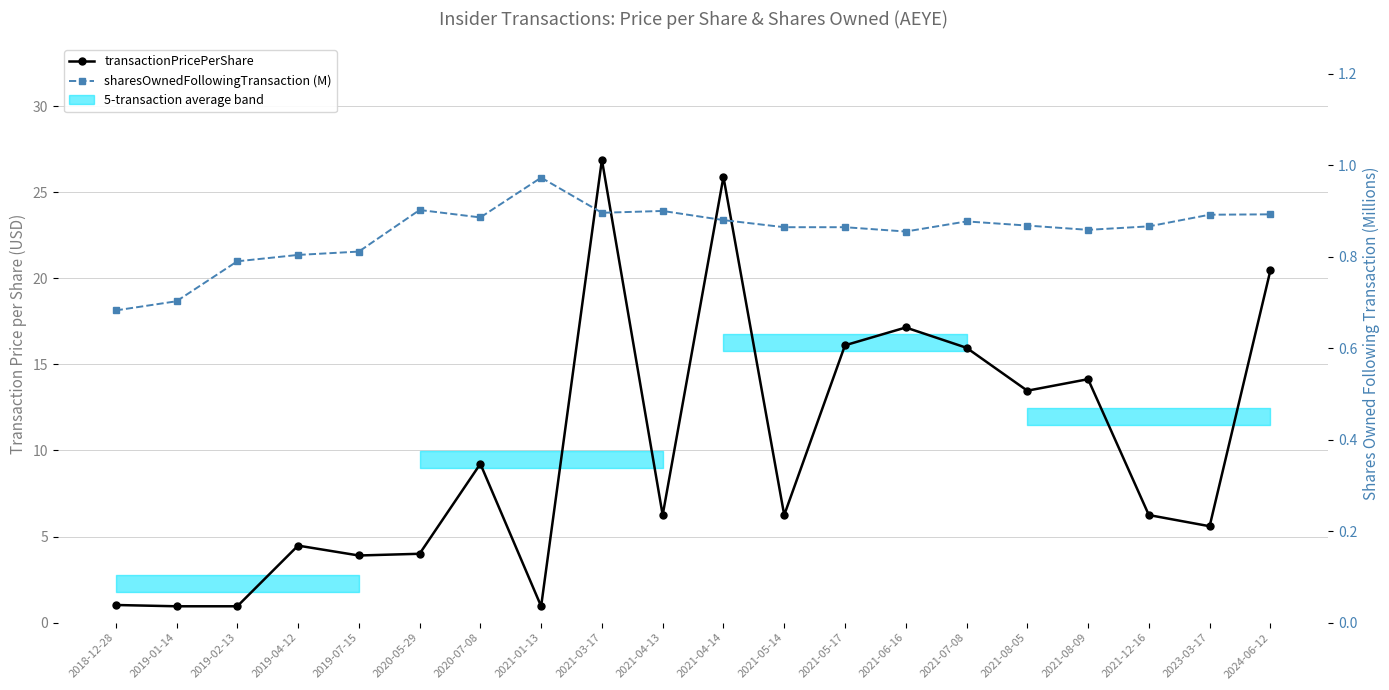

True or false: sharesOwnedFollowingTransaction (M) and transactionPricePerShare intersect in this chart.

True